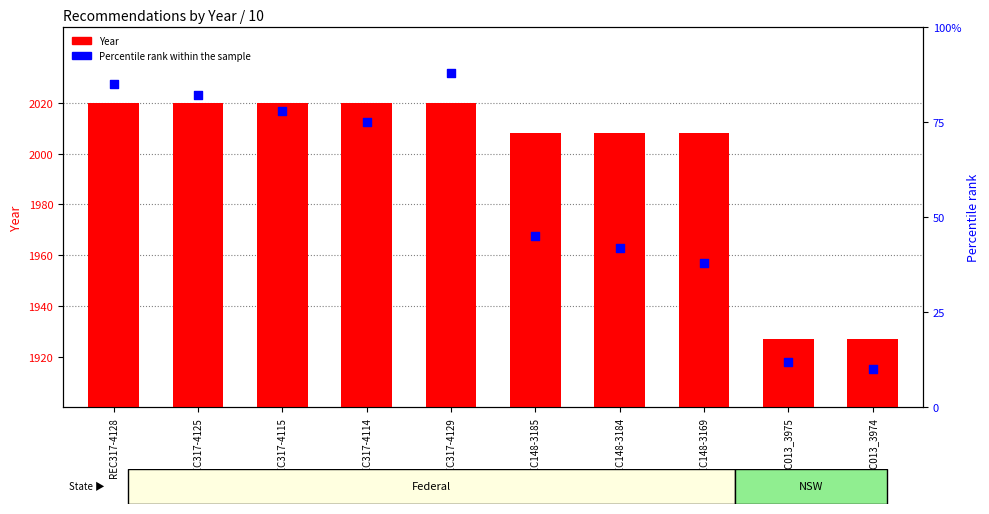

Which series contains the highest Y value?

Year